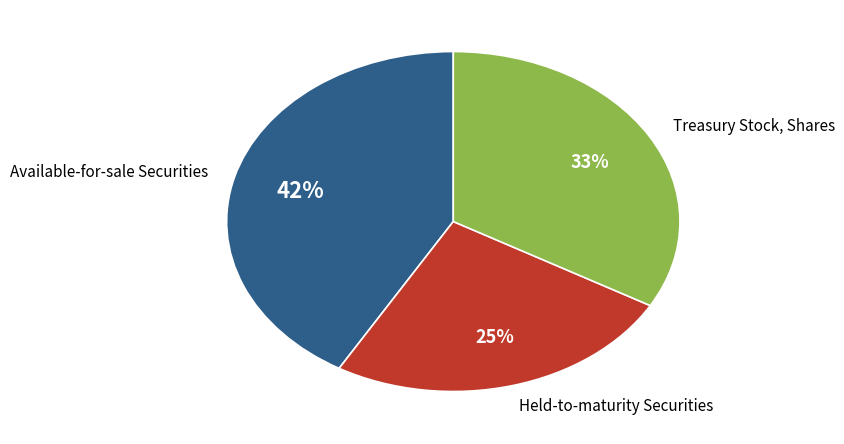

Between Held-to-maturity Securities and Available-for-sale Securities, which is larger?

Available-for-sale Securities